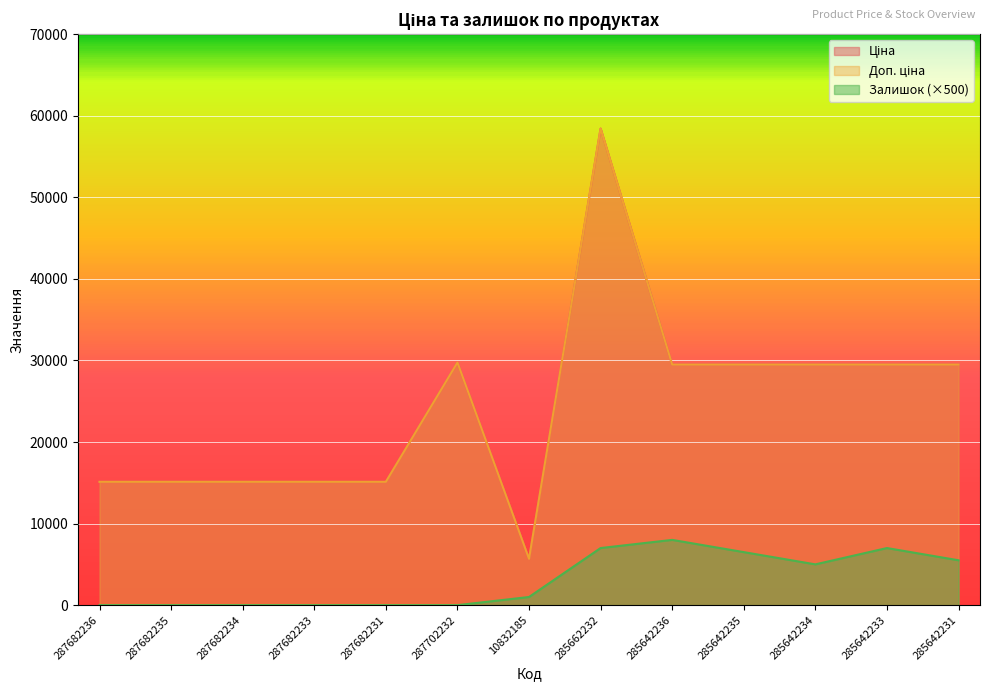

Where is the first local minimum for Залишок?

285642234